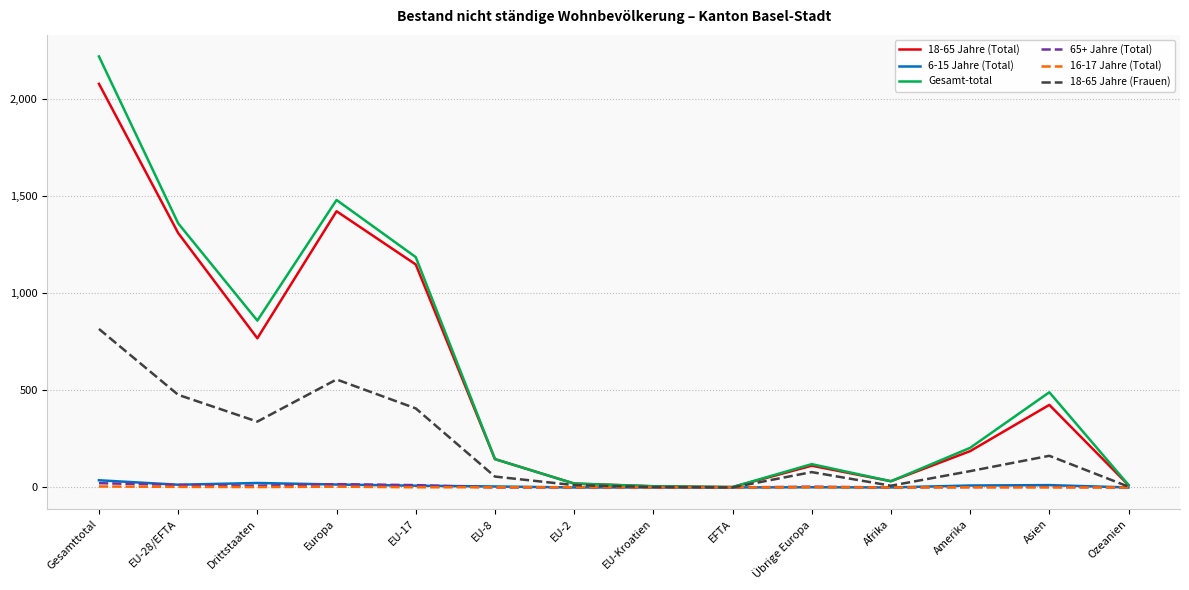

Which series has the largest range (max minus min)?

Gesamt-total